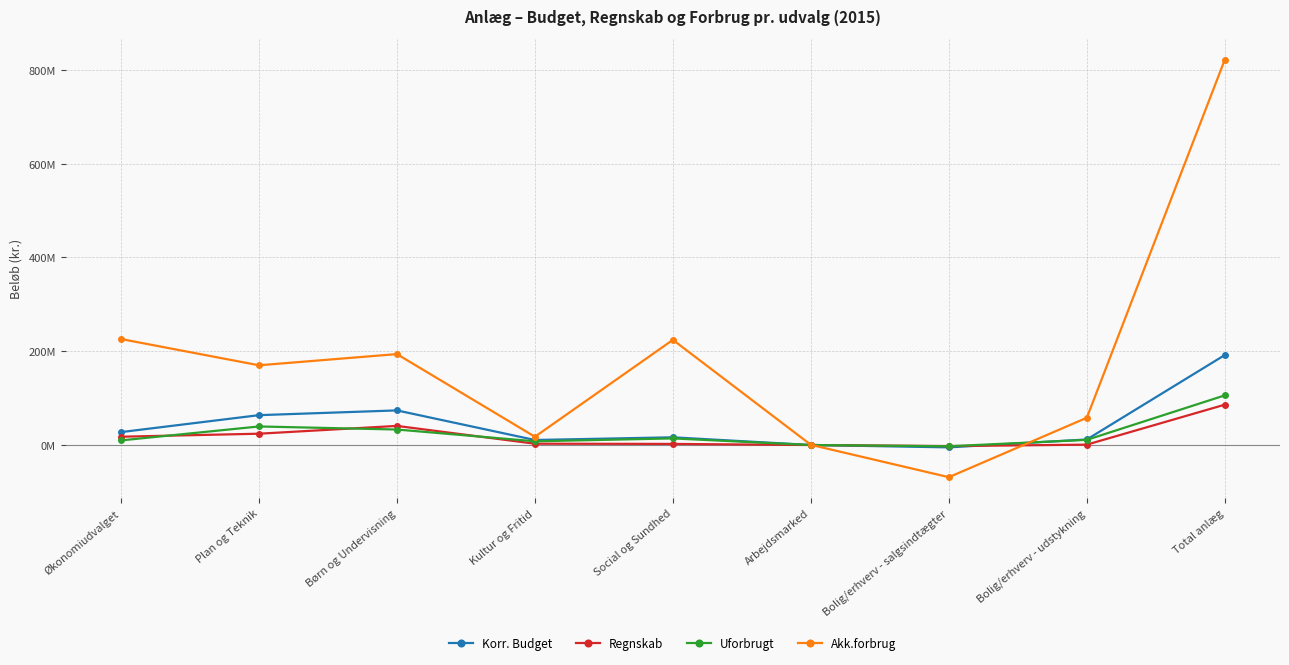

The value of Korr. Budget at Bolig/erhverv - salgsindtægter is -5000000.0. True or false?

True